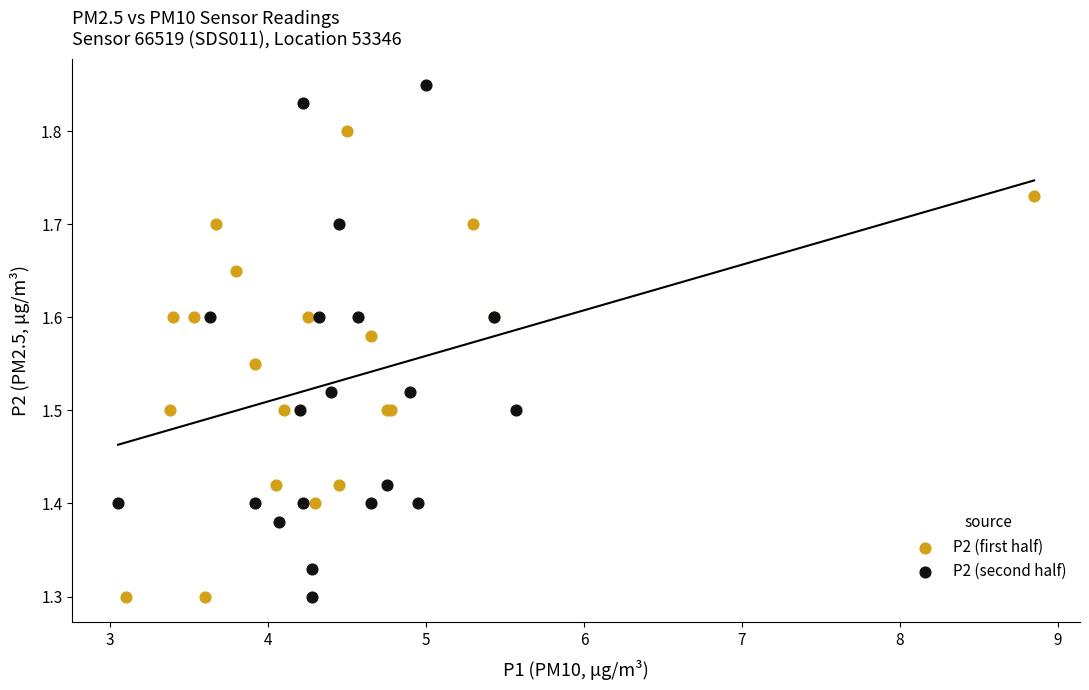

Which series contains the highest Y value?

P2 (second half)